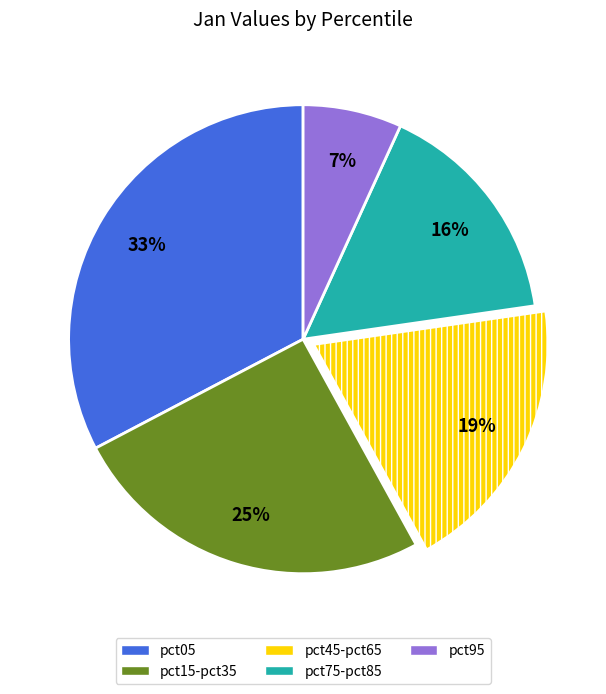

To the nearest percent, what is the difference between the largest and smallest slice percentages?

26%